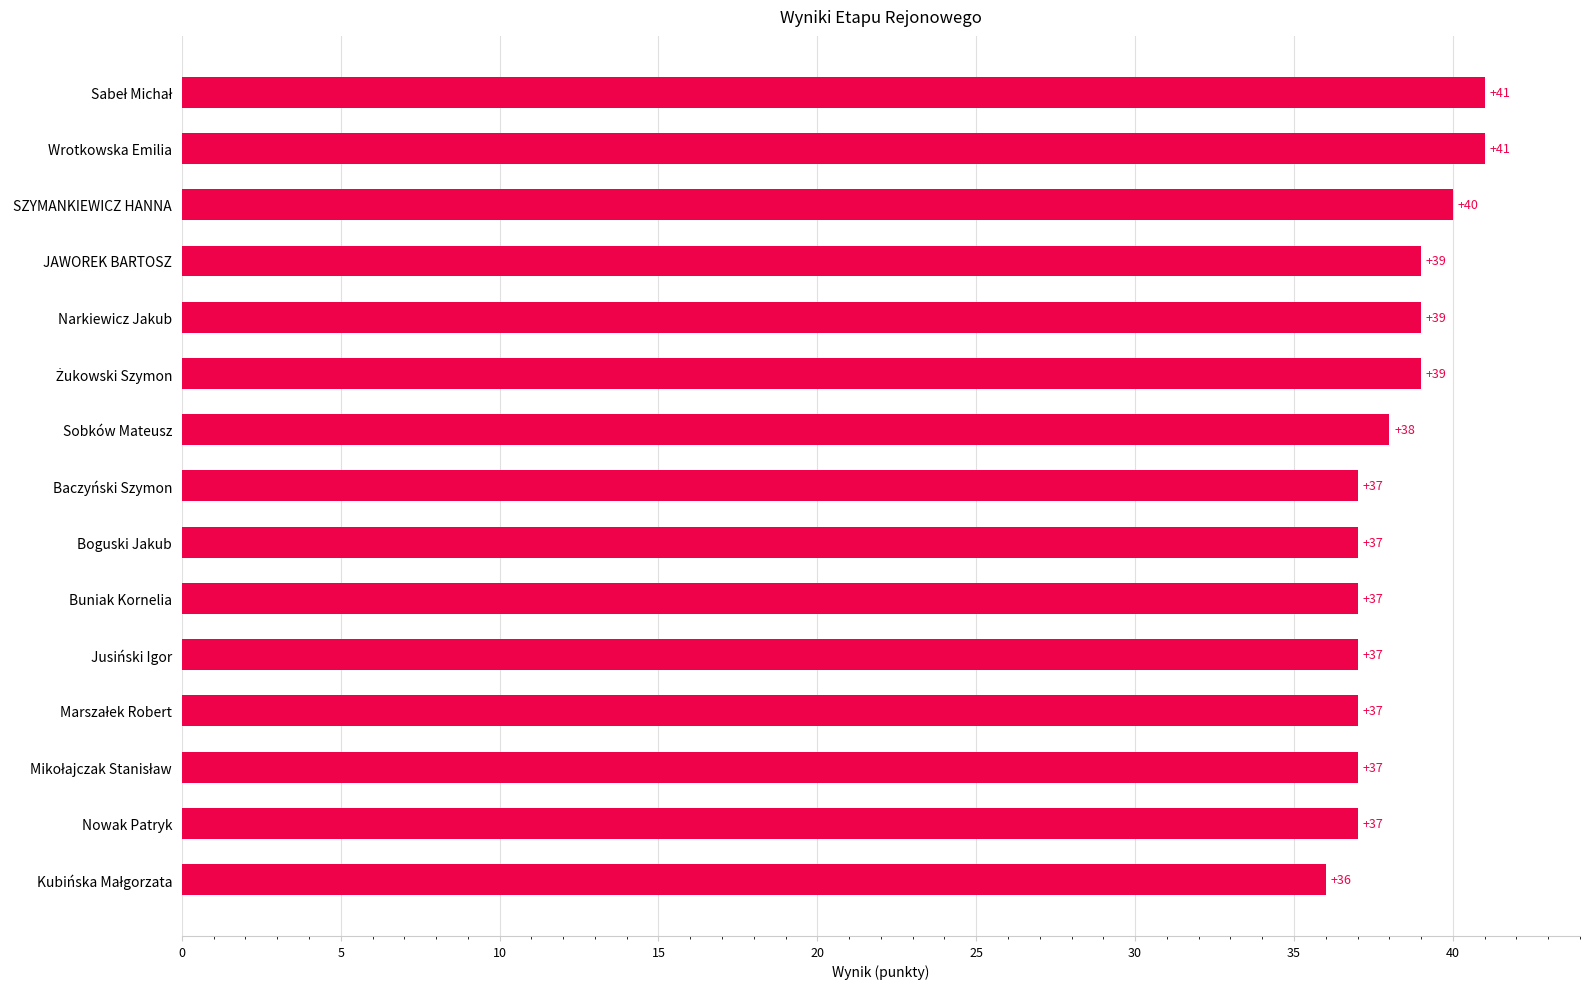

What is the smallest value displayed?

36